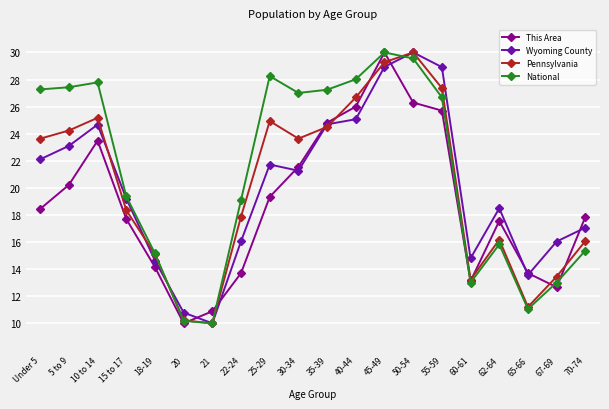

Which series has the largest total across all categories?

National